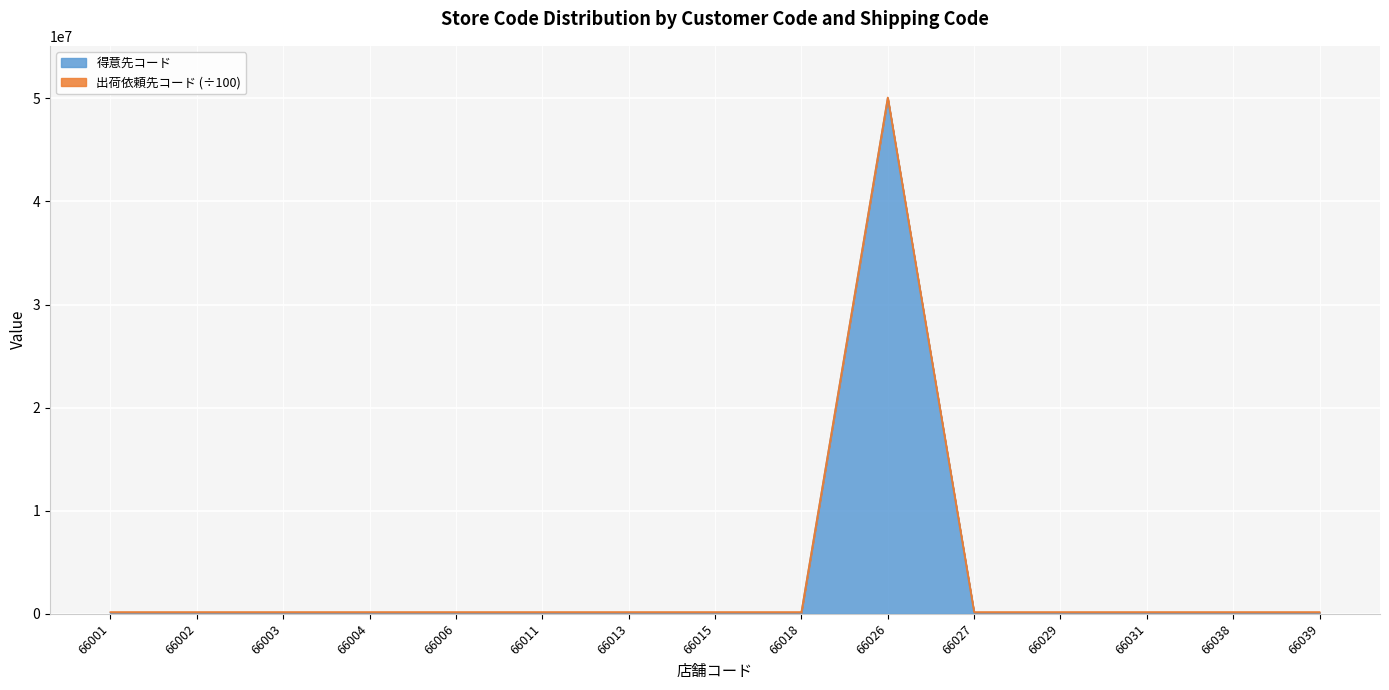

Where is the first local maximum?

66004